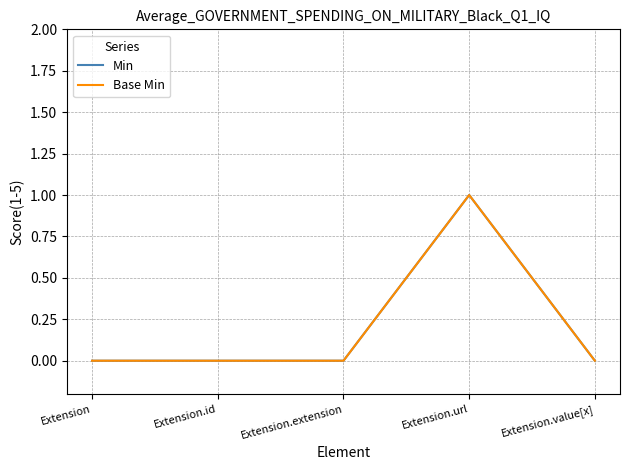

Which series has the largest range (max minus min)?

Min